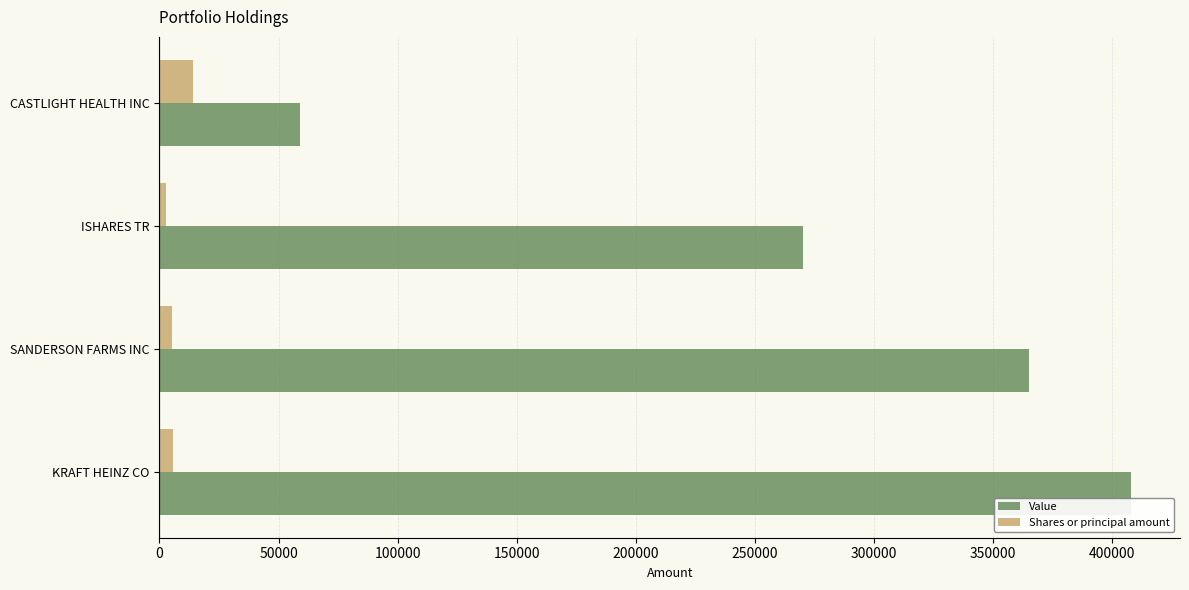

Which series has the largest total across all categories?

Value